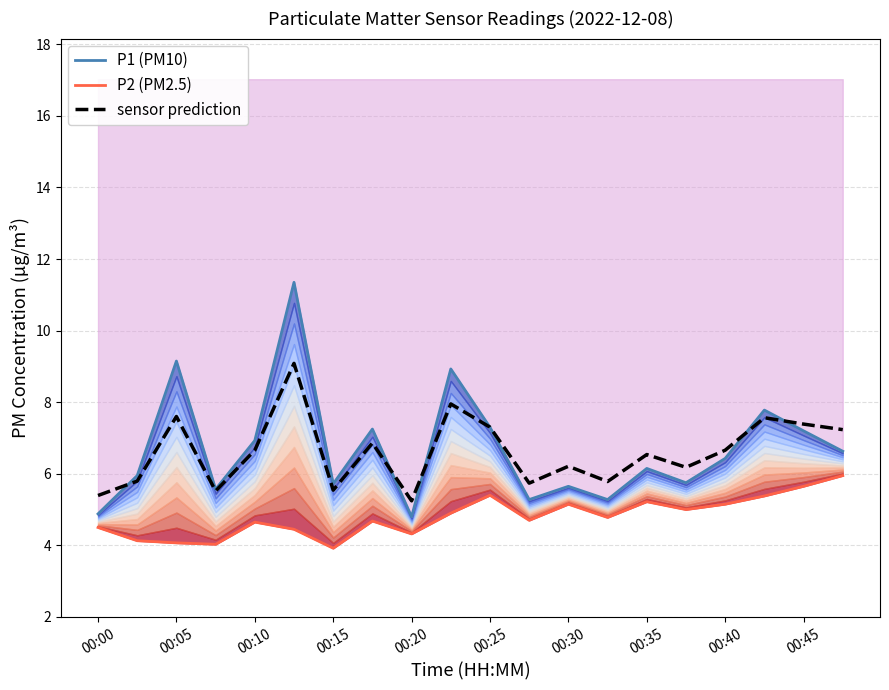

Is it true that sensor prediction equals 4.3 at 00:25?

False